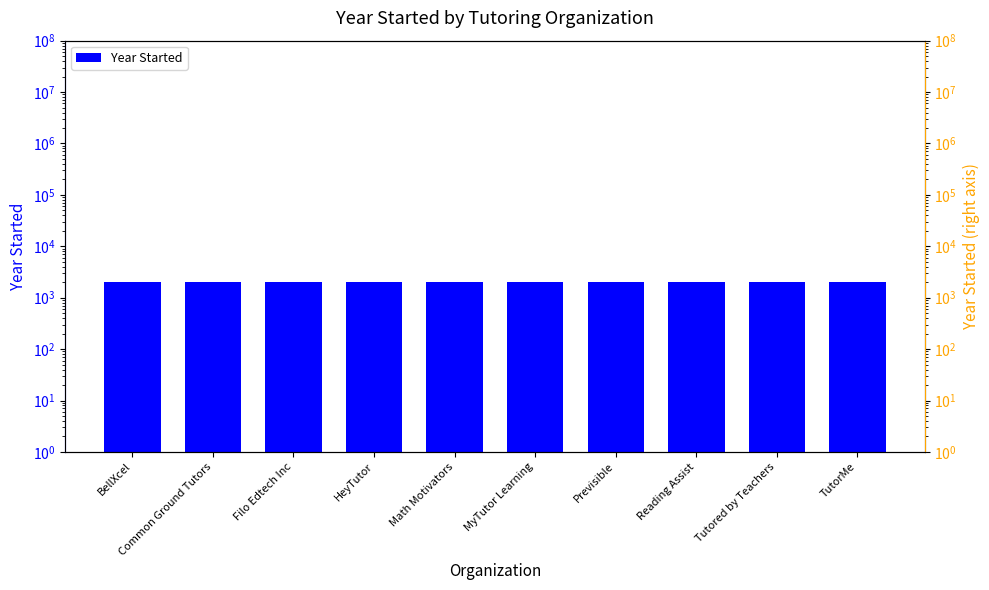

Rank the categories by value from lowest to highest.

Reading Assist, BellXcel, HeyTutor, TutorMe, Math Motivators, Filo Edtech Inc, Tutored by Teachers, MyTutor Learning, Previsible, Common Ground Tutors